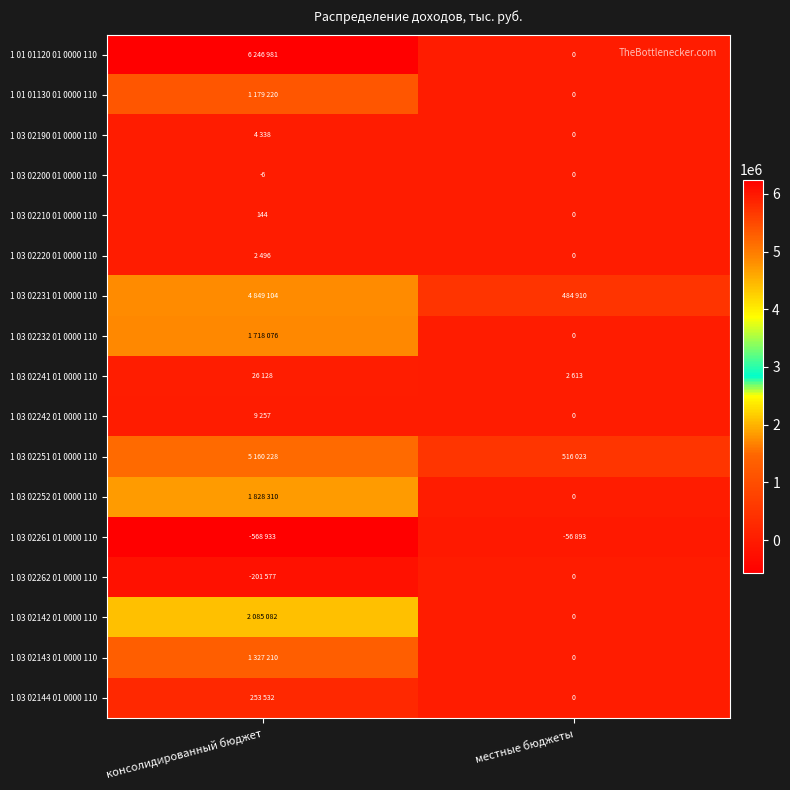

List the labels in order of 1 03 02200 01 0000 110 value, smallest first.

консолидированный бюджет, местные бюджеты